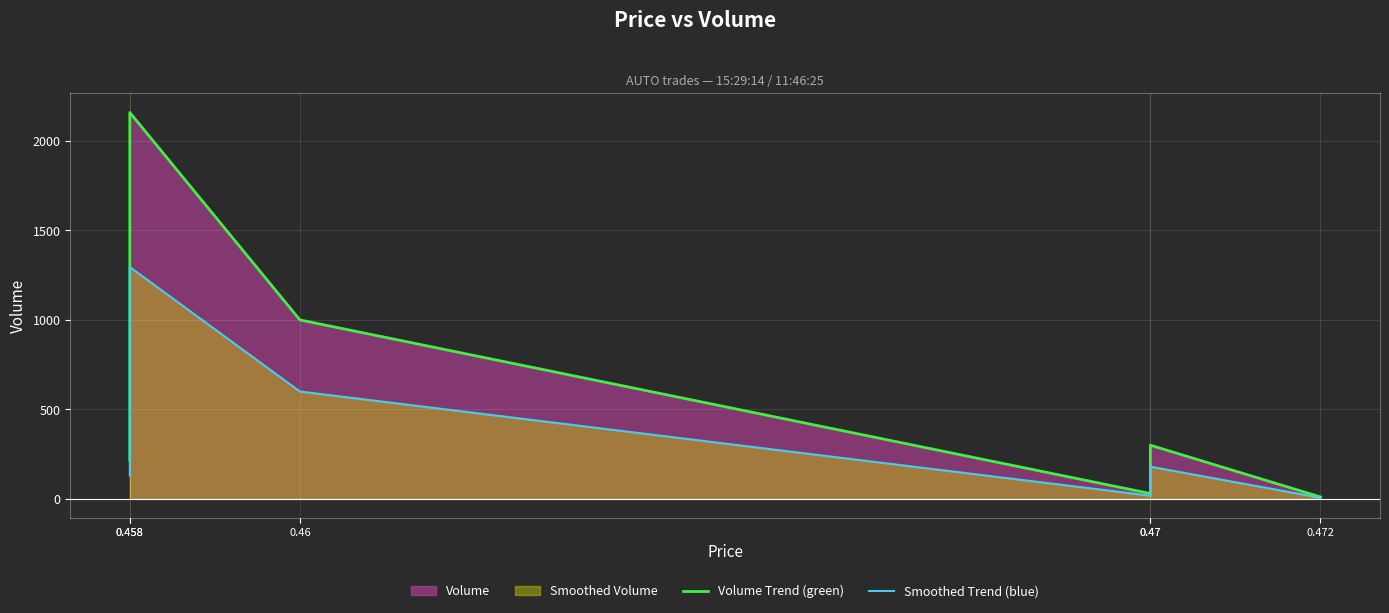

Which series has the largest range (max minus min)?

Volume Trend (green)